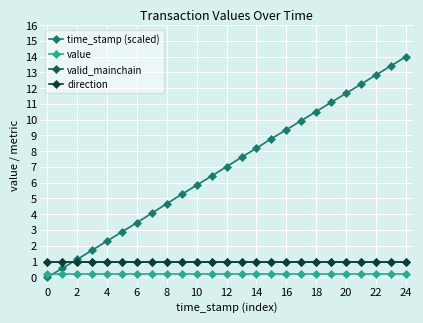

After their last crossing, which series has the higher values: direction or time_stamp (scaled)?

time_stamp (scaled)